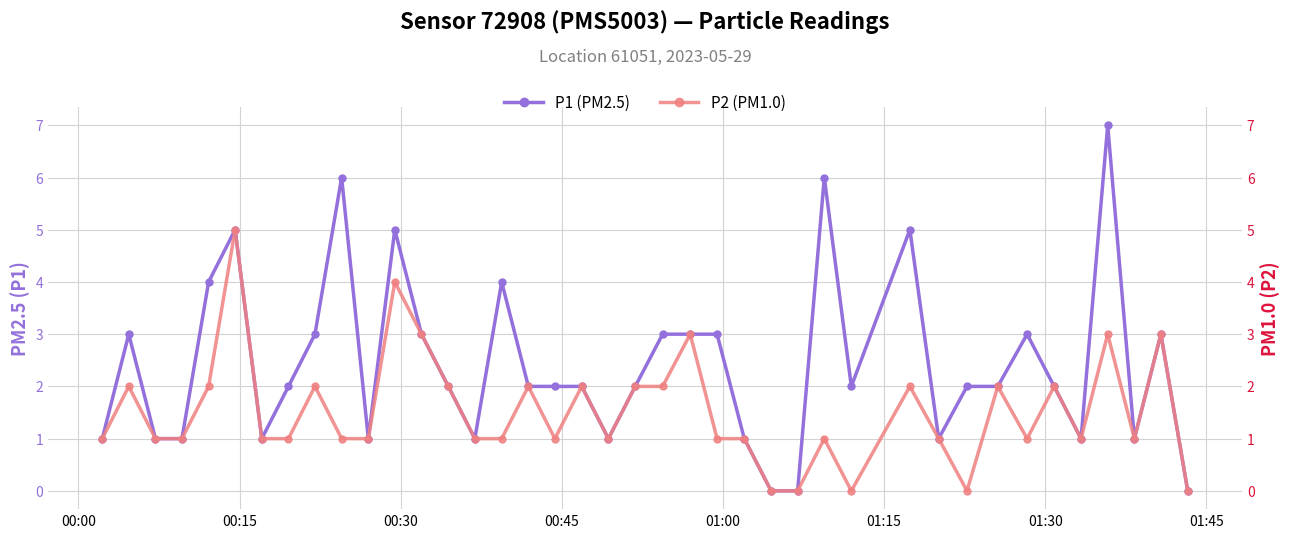

True or false: P2 (PM1.0) and P1 (PM2.5) cross at least once.

False